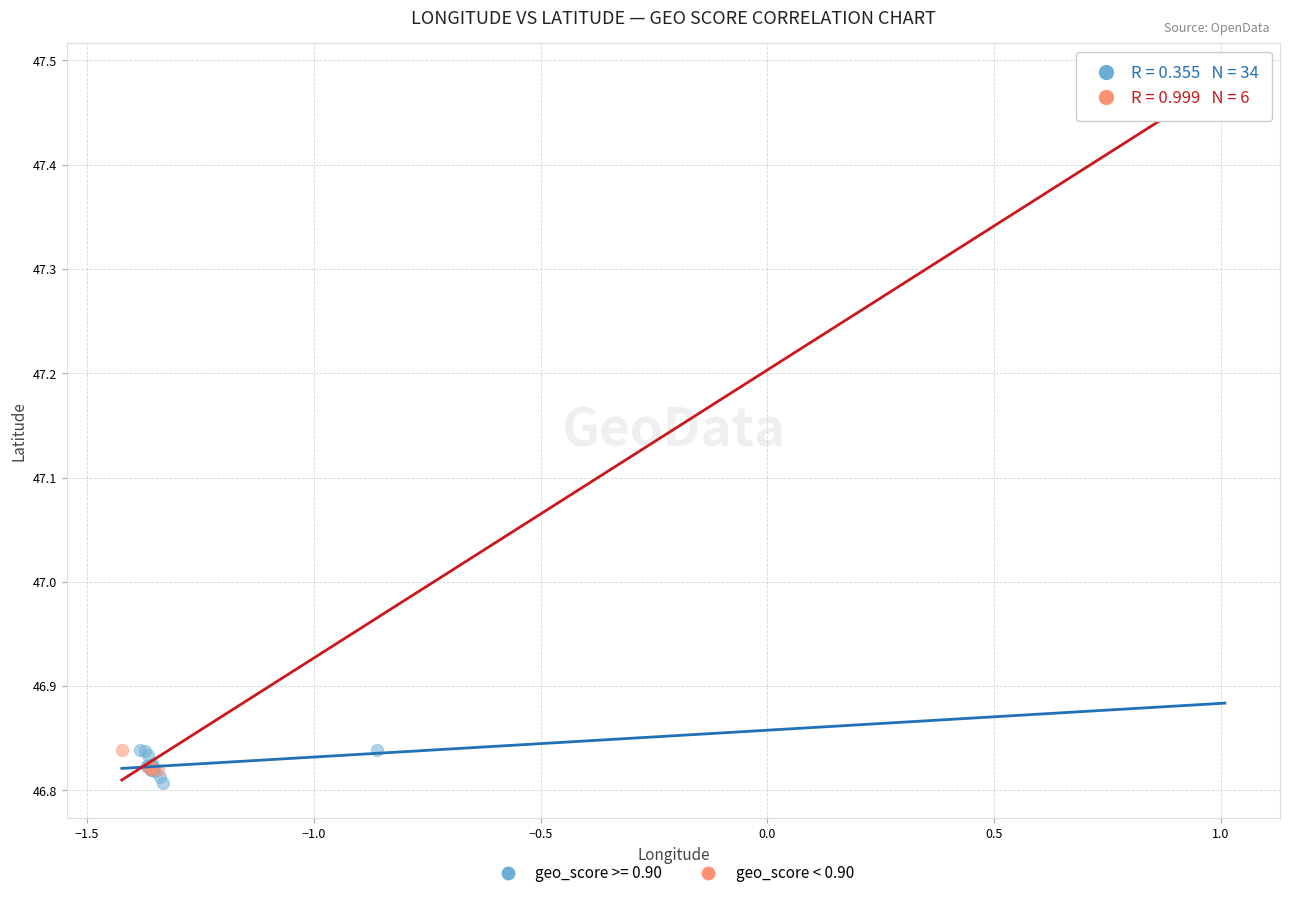

Which series has the widest spread of Y values?

geo_score < 0.90